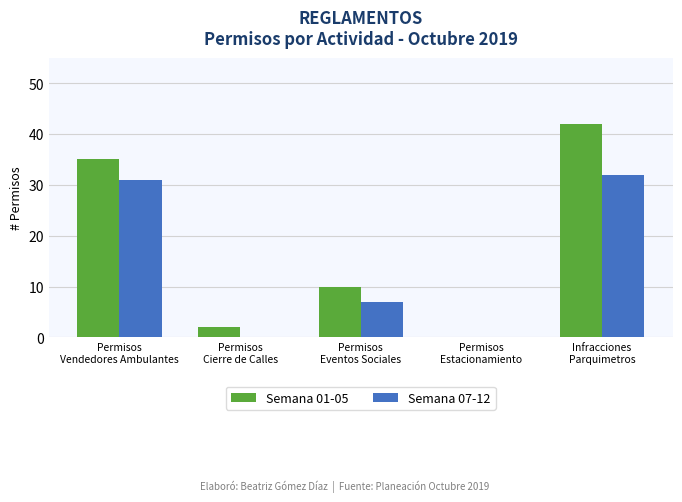

What is the approximate value of Semana 01-05 at Permisos
Vendedores Ambulantes?

35